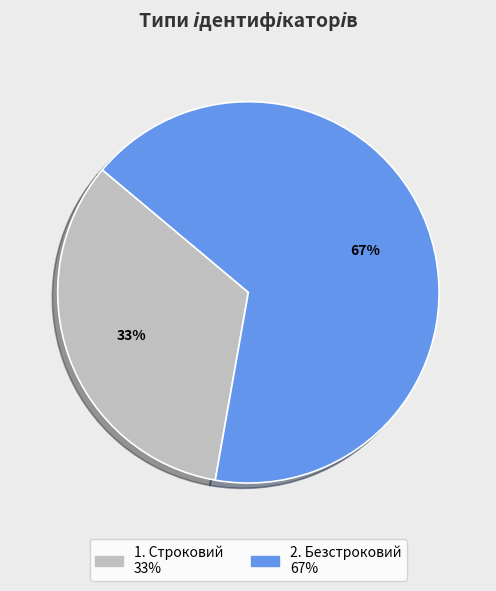

To the nearest percent, what is the average slice percentage?

50%